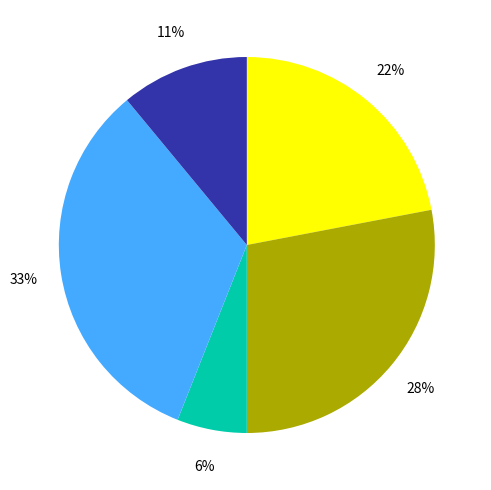

Is there a majority slice in this chart?

No